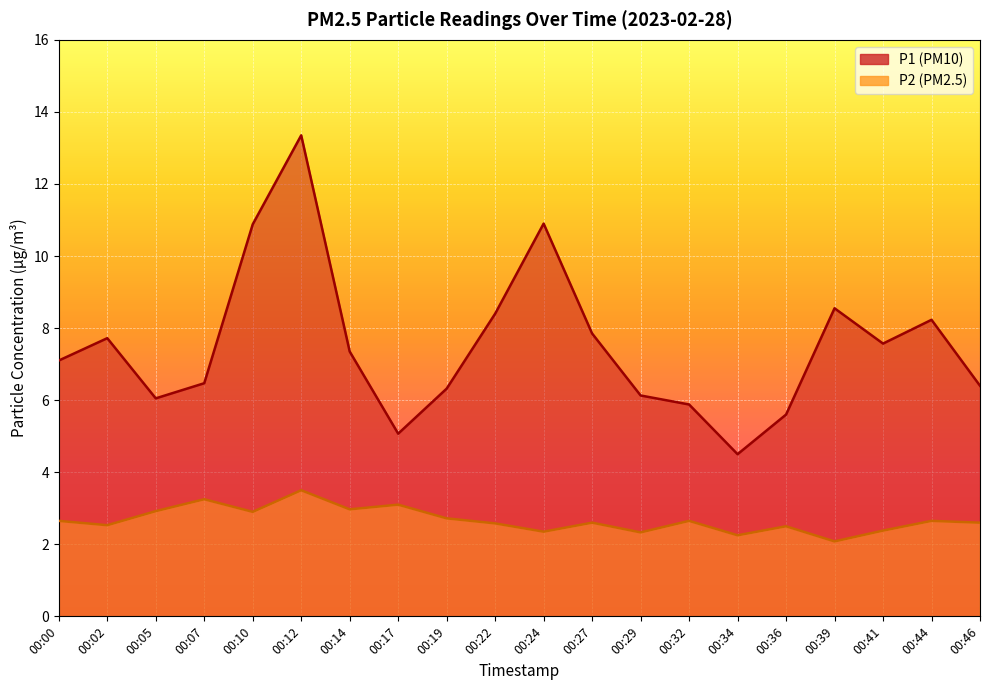

At how many categories does at least one series exceed 6?

16